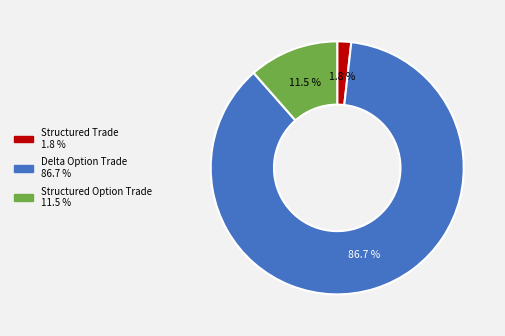

Is there any slice that represents more than half of the pie?

Yes